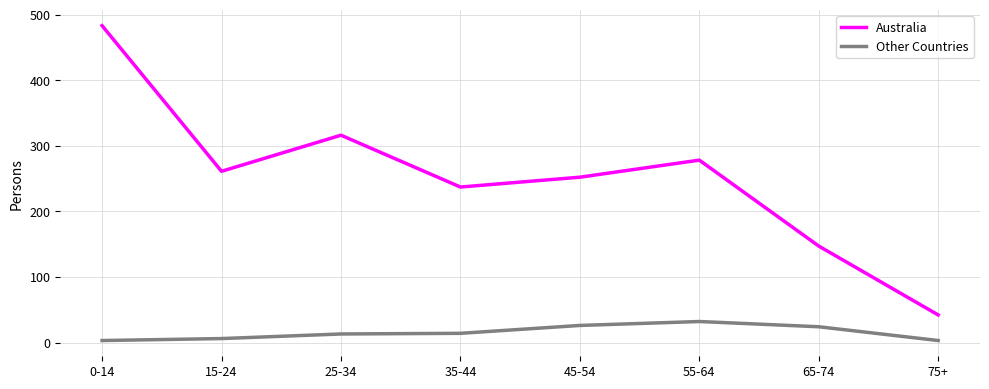

True or false: Australia has a value of 147 at 65-74.

True